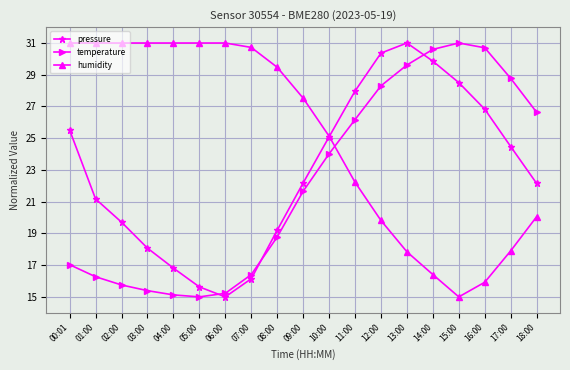

List the series in order of their overall mean, lowest first.

temperature, pressure, humidity